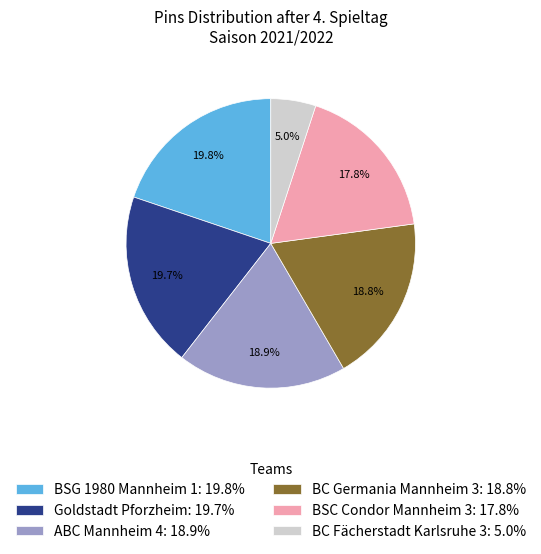

How many segments does this pie chart have?

6